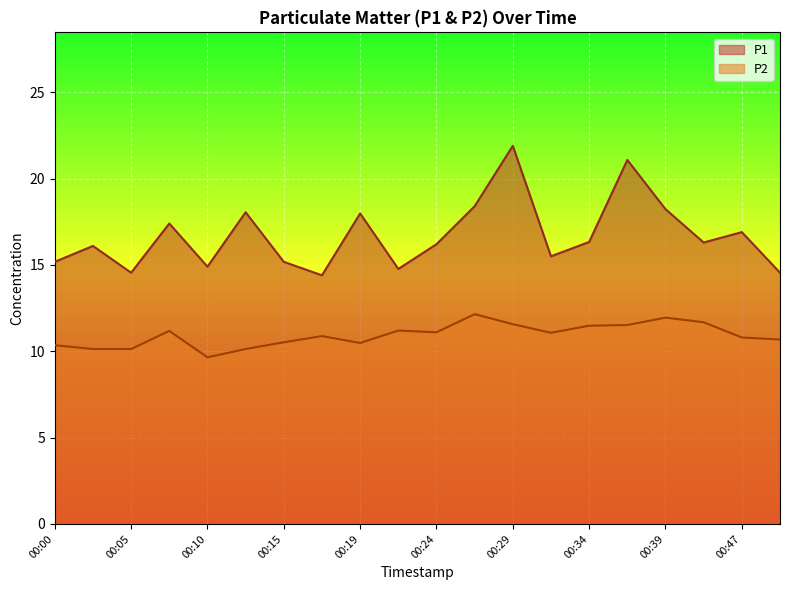

Reading left to right, extract all data points from this chart.

P1: 00:00=15.2	00:02=16.1	00:05=14.6	00:07=17.4	00:10=14.9	00:12=18.1	00:15=15.2	00:17=14.4	00:19=18.0	00:22=14.8	00:24=16.2	00:27=18.4	00:29=21.9	00:32=15.5	00:34=16.3	00:37=21.1	00:39=18.2	00:42=16.3	00:47=16.9	00:49=14.6
P2: 00:00=10.3	00:02=10.1	00:05=10.1	00:07=11.2	00:10=9.7	00:12=10.1	00:15=10.5	00:17=10.9	00:19=10.5	00:22=11.2	00:24=11.1	00:27=12.2	00:29=11.6	00:32=11.1	00:34=11.5	00:37=11.5	00:39=11.9	00:42=11.7	00:47=10.8	00:49=10.7